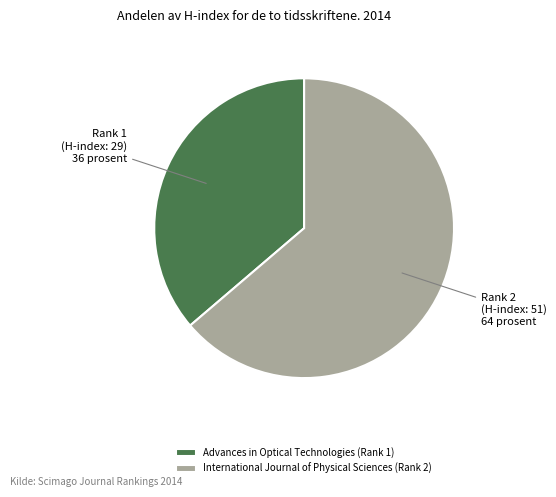

Which category accounts for the majority?

International Journal of Physical Sciences (Rank 2)